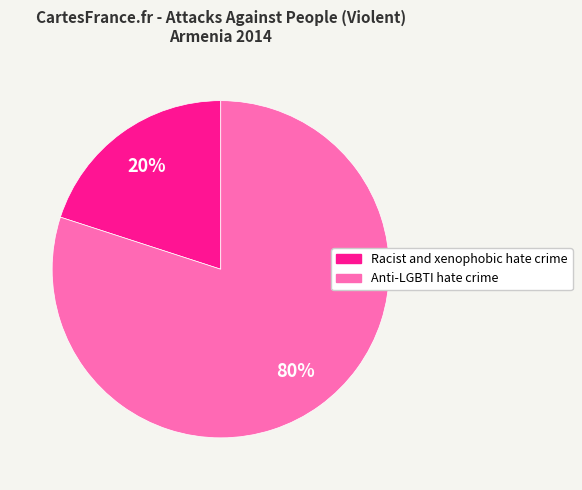

True or false: Racist and xenophobic hate crime accounts for 20% of the total.

True